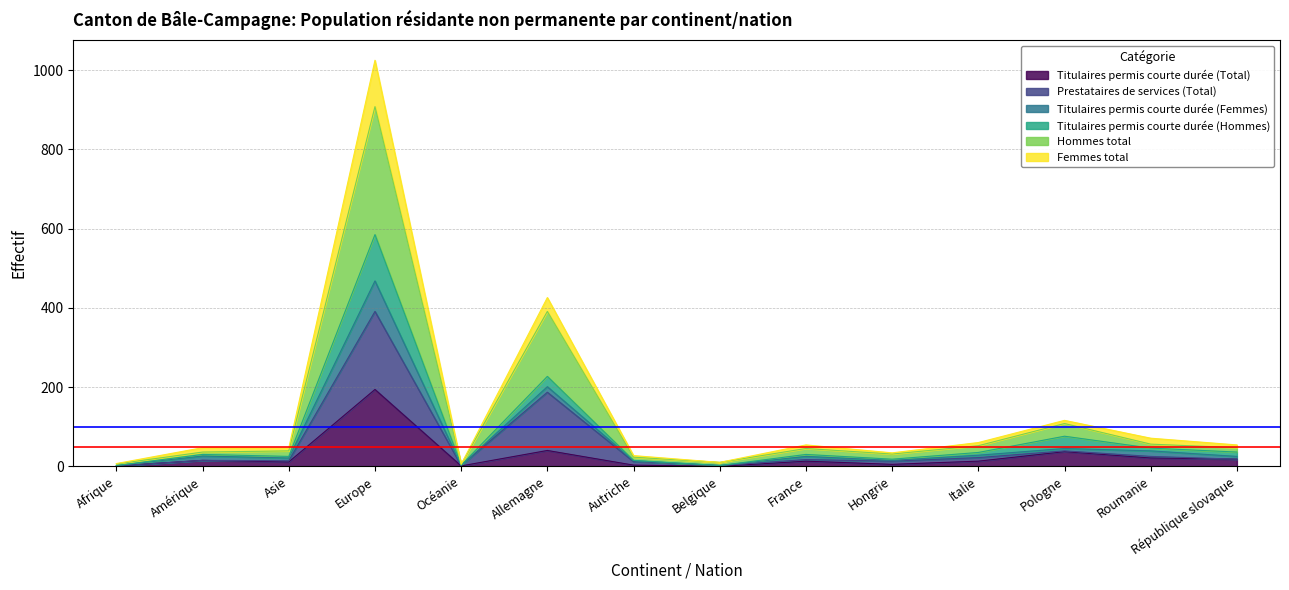

What is the minimum value for Hommes total?

1